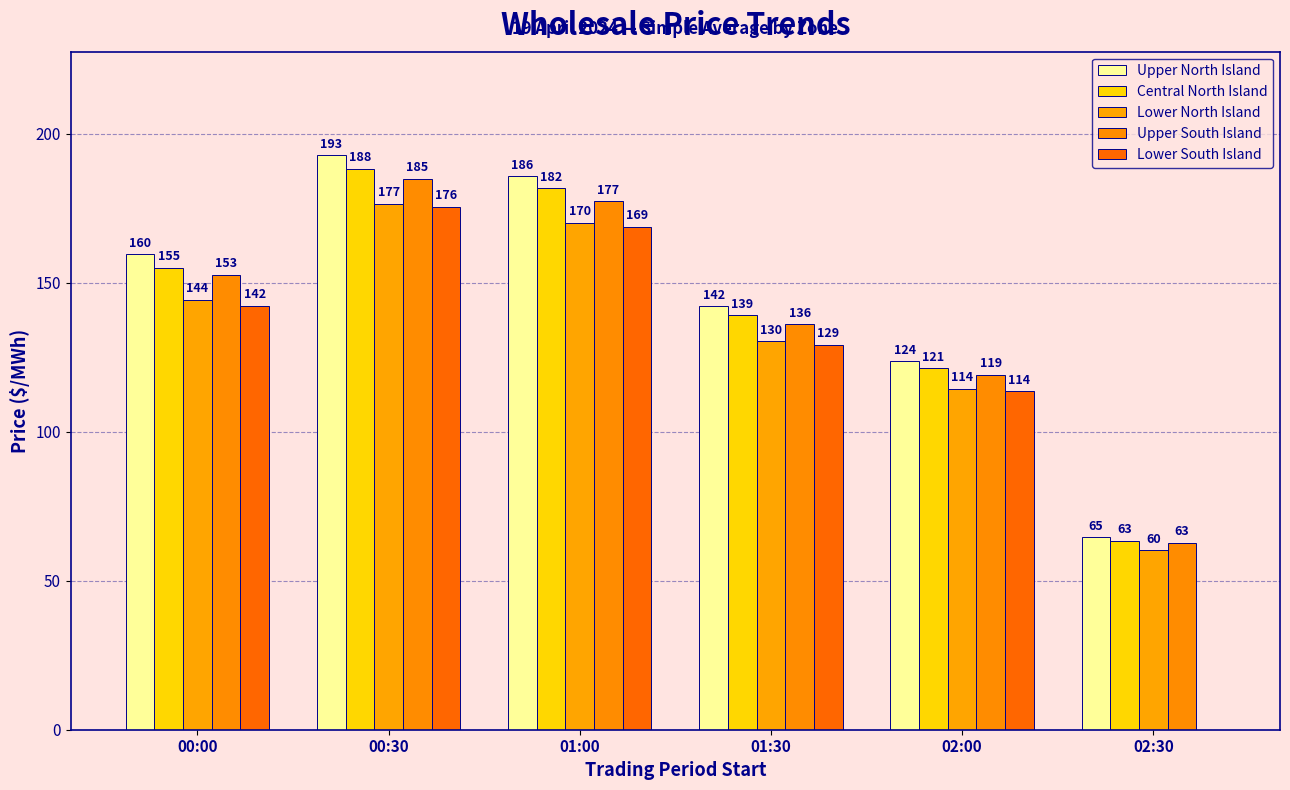

What is the average value of the Upper South Island series?

138.8